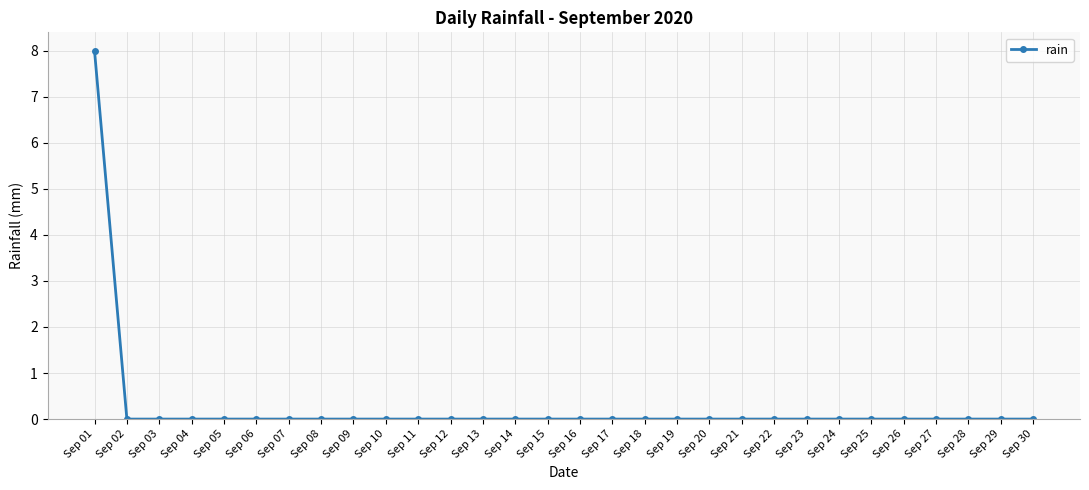

What is the sum of all values?

8